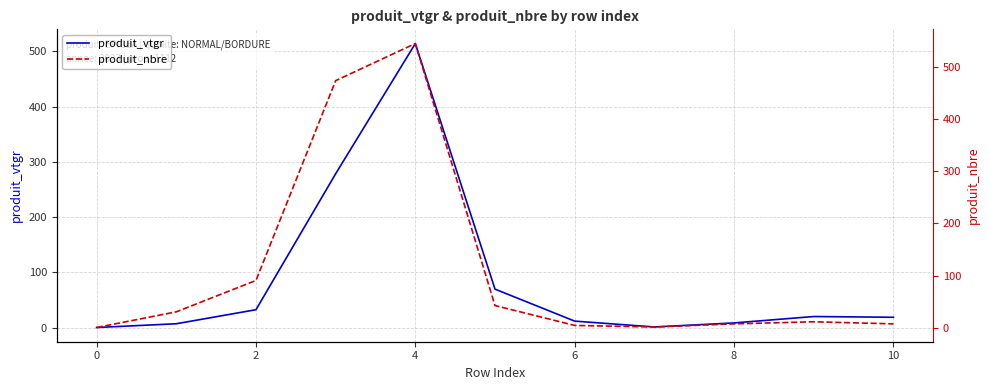

True or false: produit_vtgr has a value of 11.7 at 6.

True